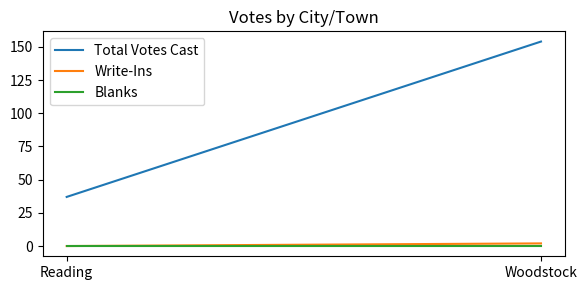

What is the total value across all series at Woodstock?

156